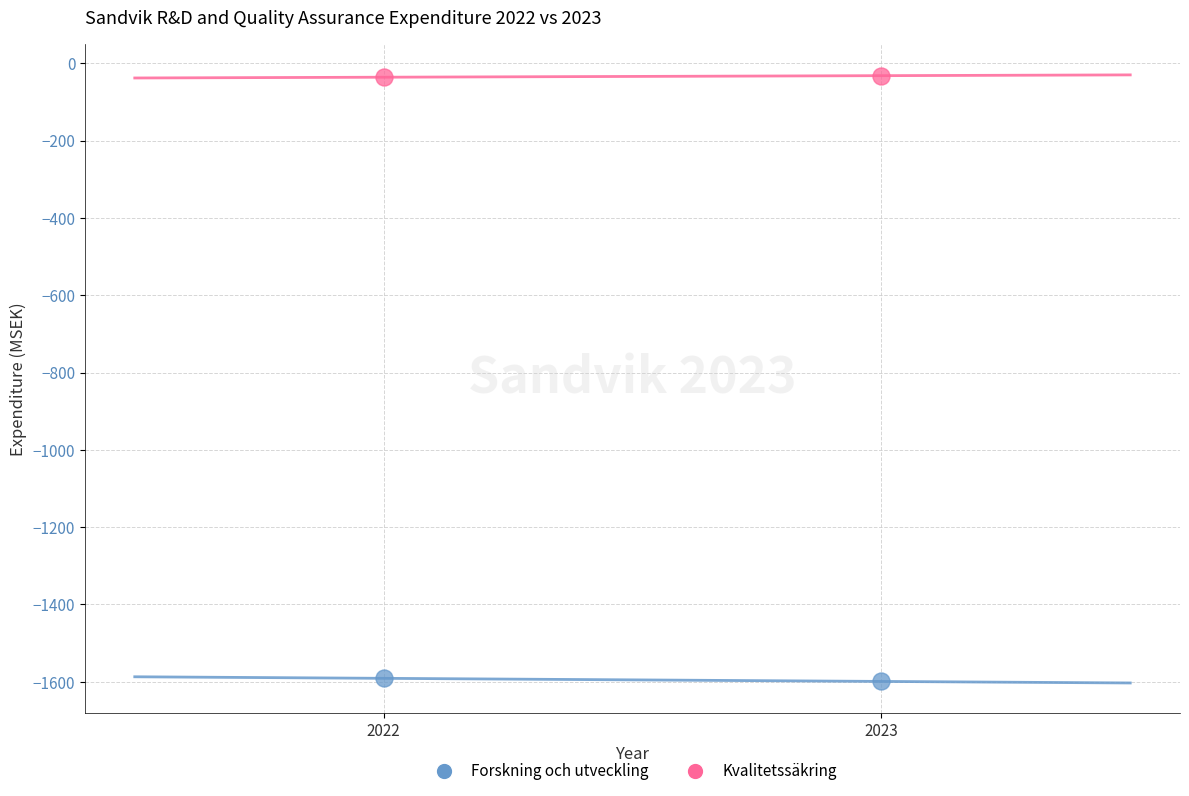

Across all data points, what is the range of Y values (max minus min)?

1567